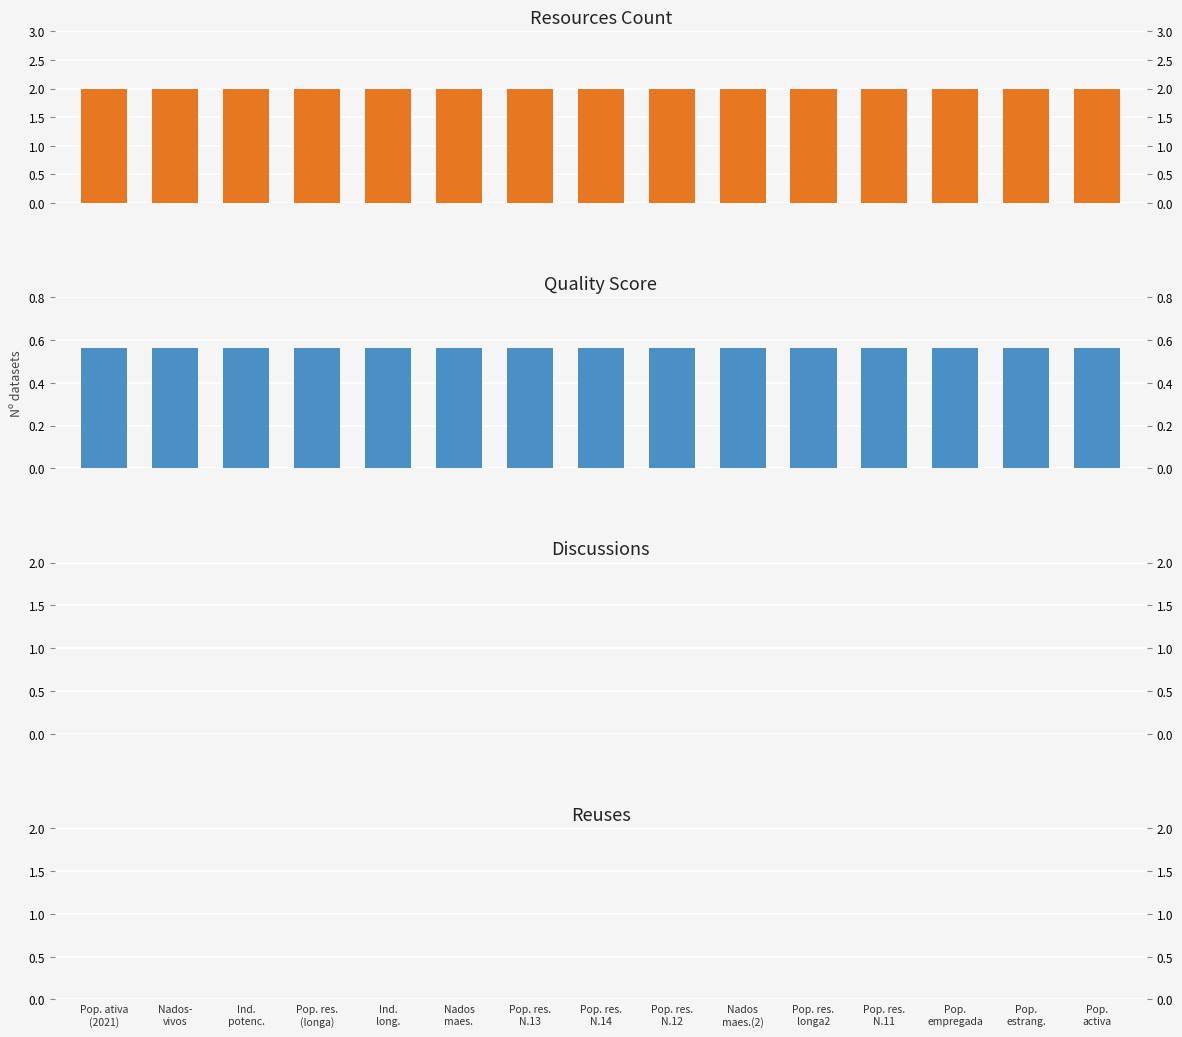

Reading left to right, extract all data points from this chart.

resources_count: Pop. ativa
(2021)=2.0	Nados-
vivos=2.0	Ind.
potenc.=2.0	Pop. res.
(longa)=2.0	Ind.
long.=2.0	Nados
maes.=2.0	Pop. res.
N.13=2.0	Pop. res.
N.14=2.0	Pop. res.
N.12=2.0	Nados
maes.(2)=2.0	Pop. res.
longa2=2.0	Pop. res.
N.11=2.0	Pop.
empregada=2.0	Pop.
estrang.=2.0	Pop.
activa=2.0
quality_score: Pop. ativa
(2021)=0.6	Nados-
vivos=0.6	Ind.
potenc.=0.6	Pop. res.
(longa)=0.6	Ind.
long.=0.6	Nados
maes.=0.6	Pop. res.
N.13=0.6	Pop. res.
N.14=0.6	Pop. res.
N.12=0.6	Nados
maes.(2)=0.6	Pop. res.
longa2=0.6	Pop. res.
N.11=0.6	Pop.
empregada=0.6	Pop.
estrang.=0.6	Pop.
activa=0.6
metric.discussions: Pop. ativa
(2021)=0.0	Nados-
vivos=0.0	Ind.
potenc.=0.0	Pop. res.
(longa)=0.0	Ind.
long.=0.0	Nados
maes.=0.0	Pop. res.
N.13=0.0	Pop. res.
N.14=0.0	Pop. res.
N.12=0.0	Nados
maes.(2)=0.0	Pop. res.
longa2=0.0	Pop. res.
N.11=0.0	Pop.
empregada=0.0	Pop.
estrang.=0.0	Pop.
activa=0.0
metric.reuses: Pop. ativa
(2021)=0.0	Nados-
vivos=0.0	Ind.
potenc.=0.0	Pop. res.
(longa)=0.0	Ind.
long.=0.0	Nados
maes.=0.0	Pop. res.
N.13=0.0	Pop. res.
N.14=0.0	Pop. res.
N.12=0.0	Nados
maes.(2)=0.0	Pop. res.
longa2=0.0	Pop. res.
N.11=0.0	Pop.
empregada=0.0	Pop.
estrang.=0.0	Pop.
activa=0.0